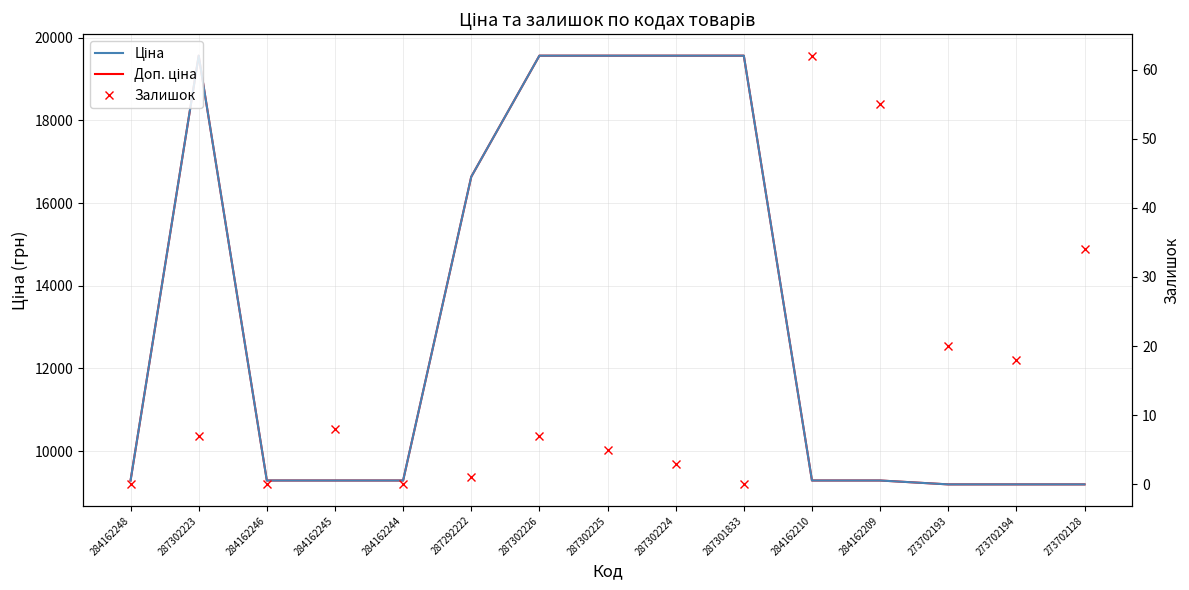

What is the sum of all Доп. ціна values?

197792.9